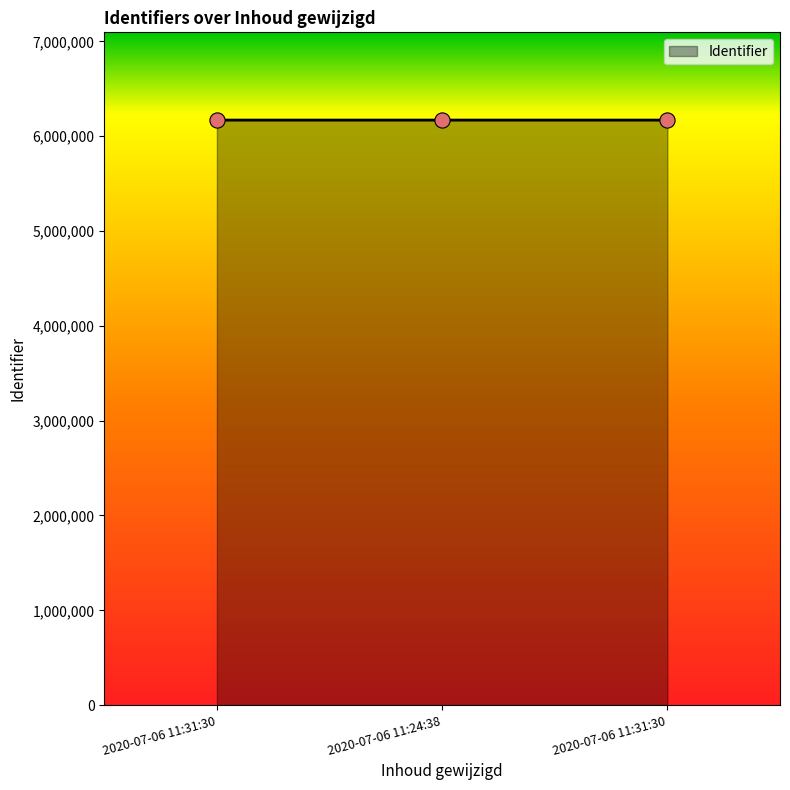

Between 2020-07-06 11:31:30 and 2020-07-06 11:24:38, which is larger?

2020-07-06 11:24:38